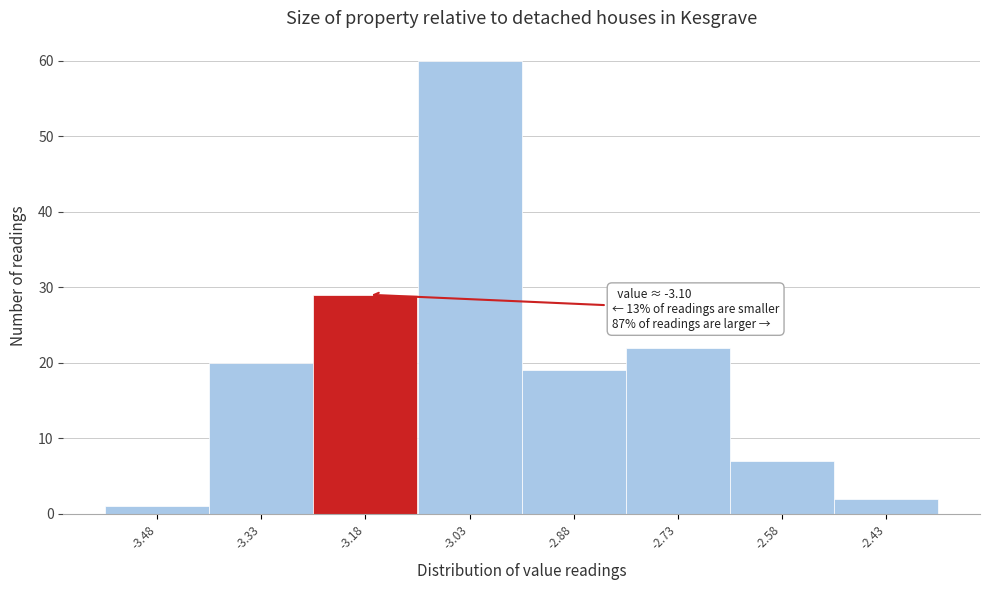

Reading left to right, what are all the values shown in this chart?

-3.48=1	-3.33=20	-3.18=29	-3.03=60	-2.88=19	-2.73=22	-2.58=7	-2.43=2